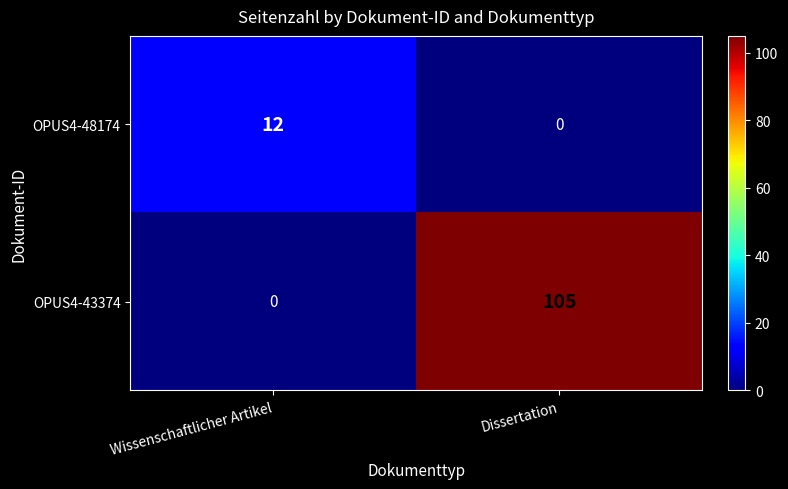

Read the OPUS4-48174 value at Wissenschaftlicher Artikel, to the nearest 5.

10